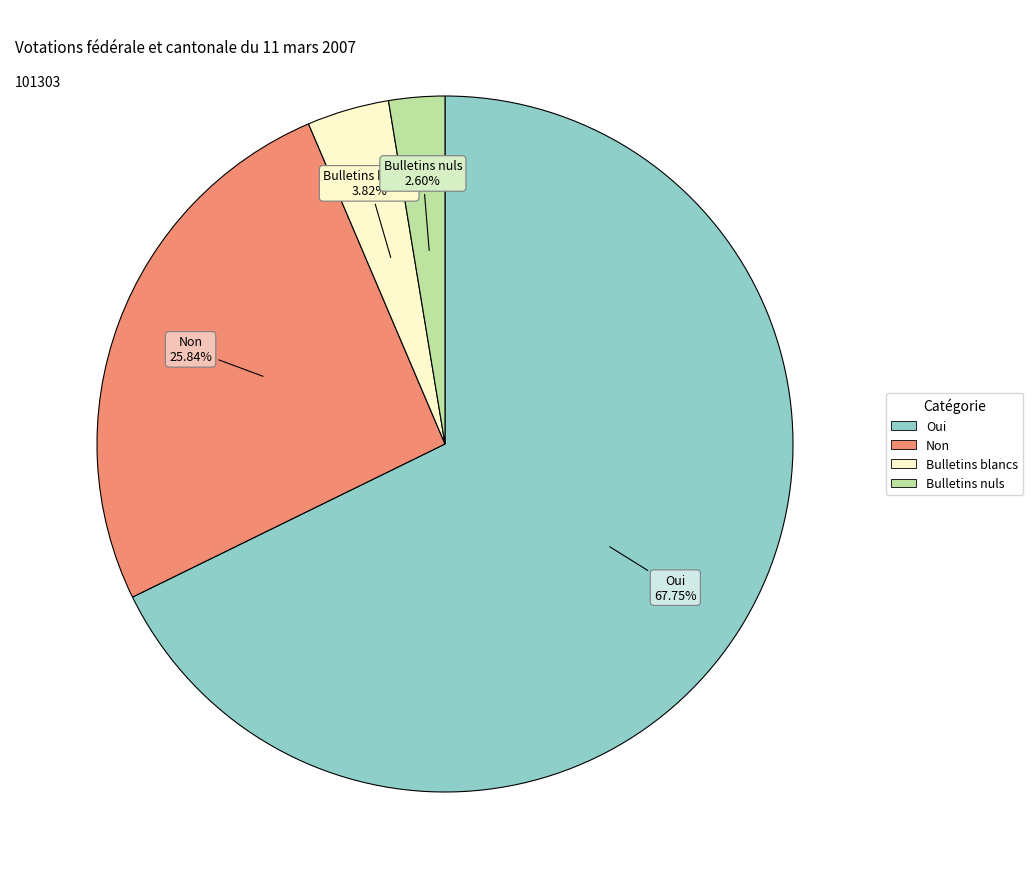

To the nearest percent, what is the average slice percentage?

25%